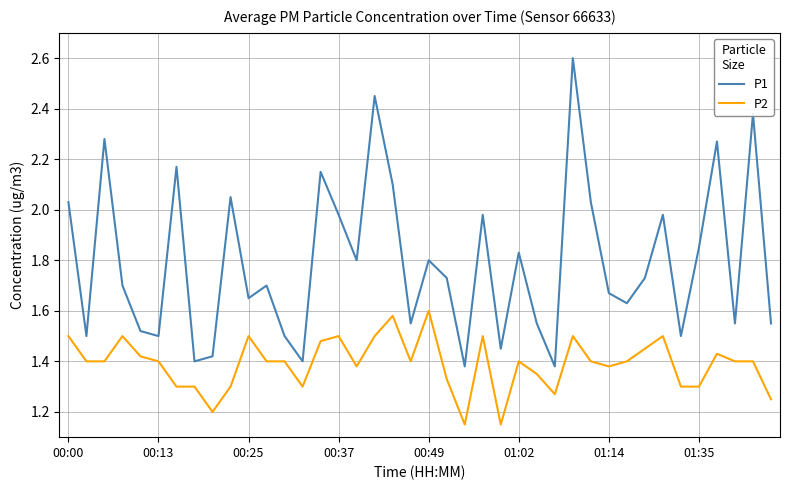

What is the greatest value displayed?

2.6